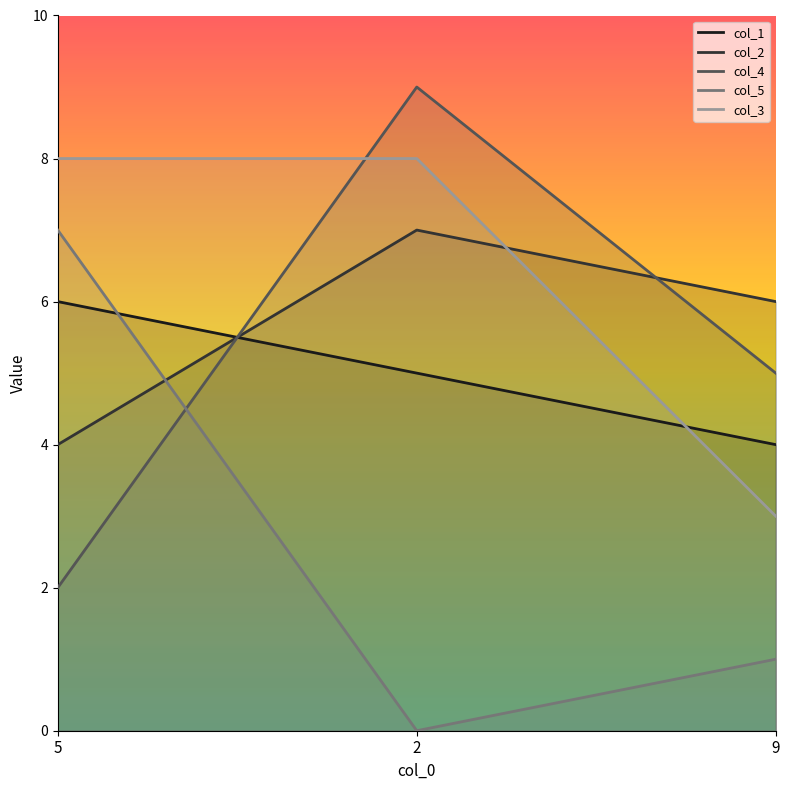

How many values in the col_2 series exceed 6?

1